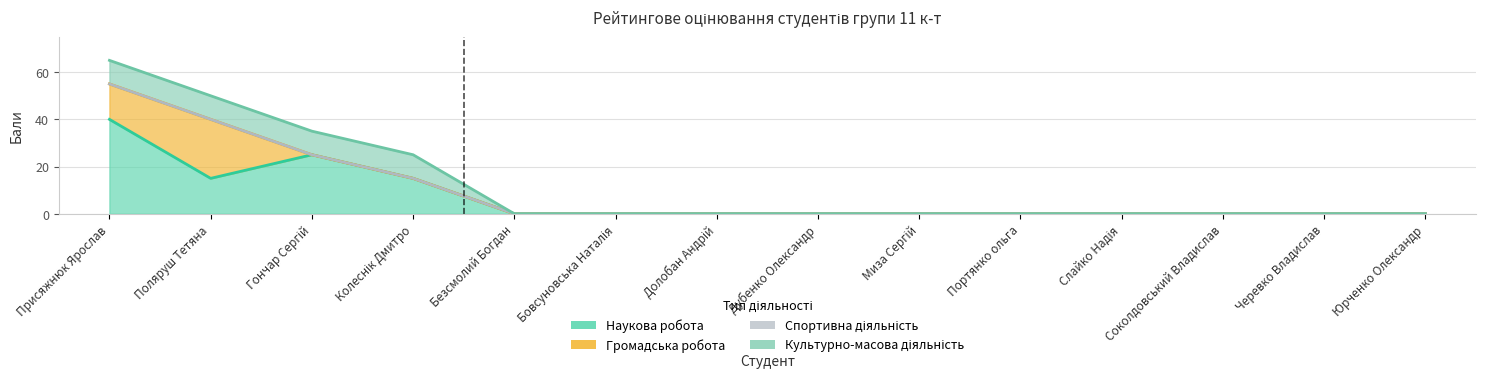

True or false: Культурно-масова діяльність and Спортивна діяльність intersect in this chart.

False